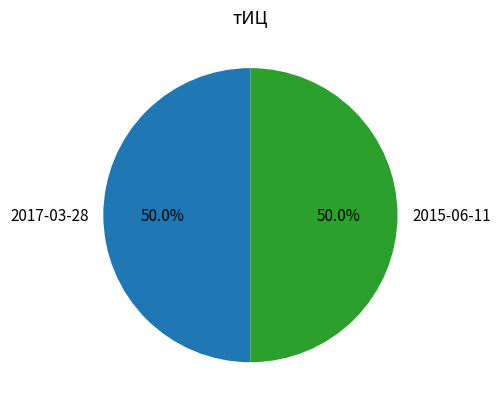

True or false: 2015-06-11 accounts for 50% of the total.

True